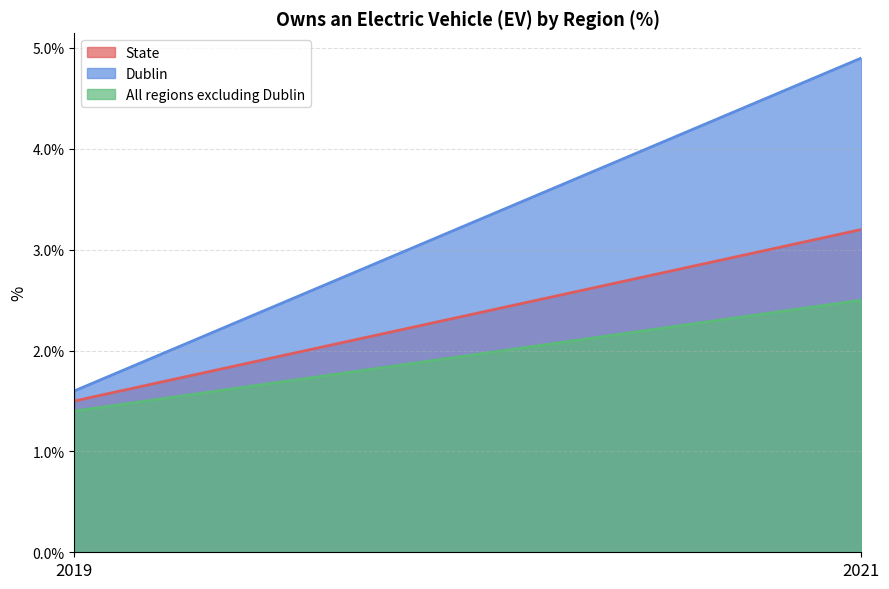

List the series in order of their overall mean, highest first.

Dublin, State, All regions excluding Dublin